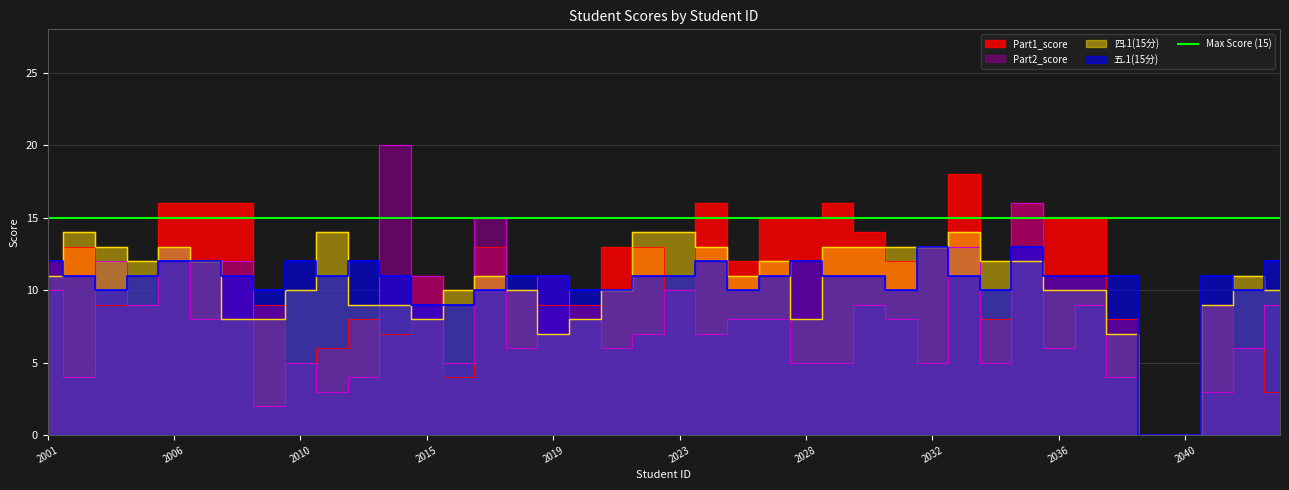

What is the average value of the 五.1(15分) series?

10